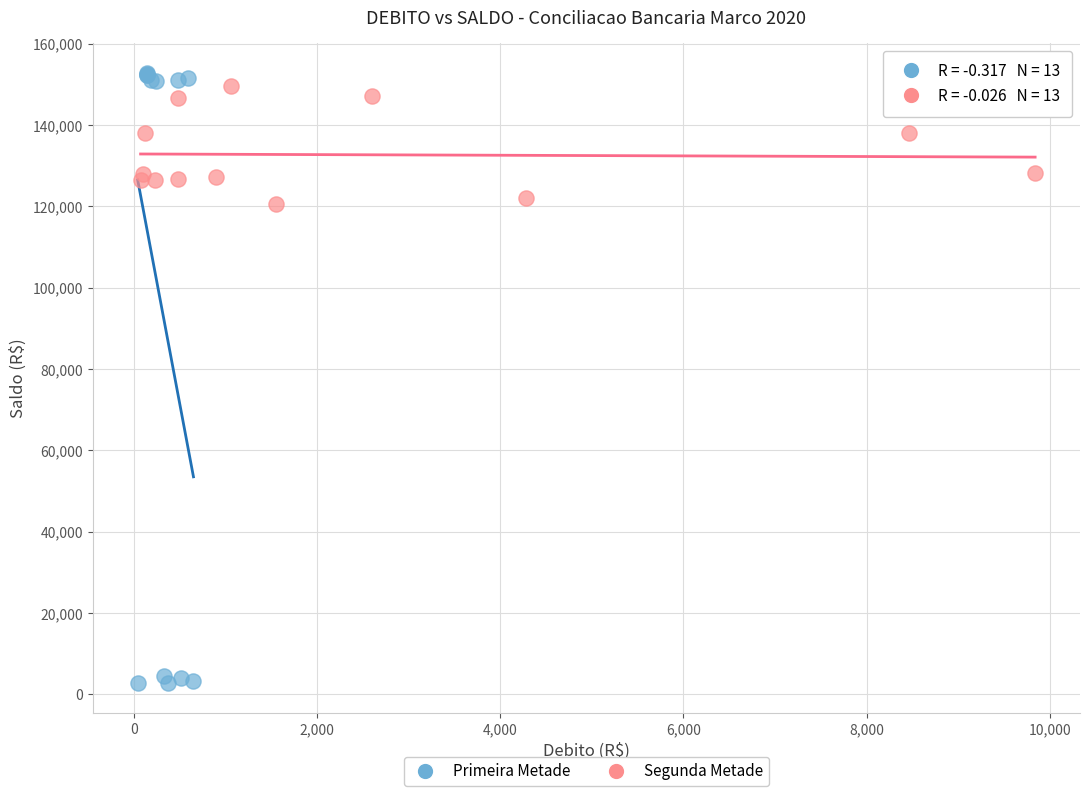

Which series reaches the minimum Y coordinate?

Primeira Metade